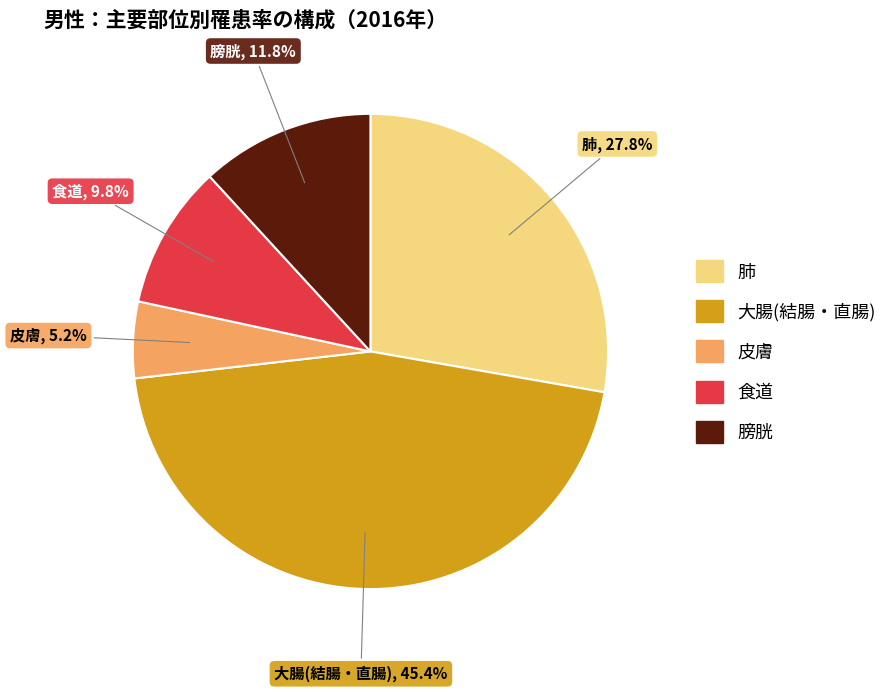

Which category has the biggest portion of the pie?

大腸(結腸・直腸)